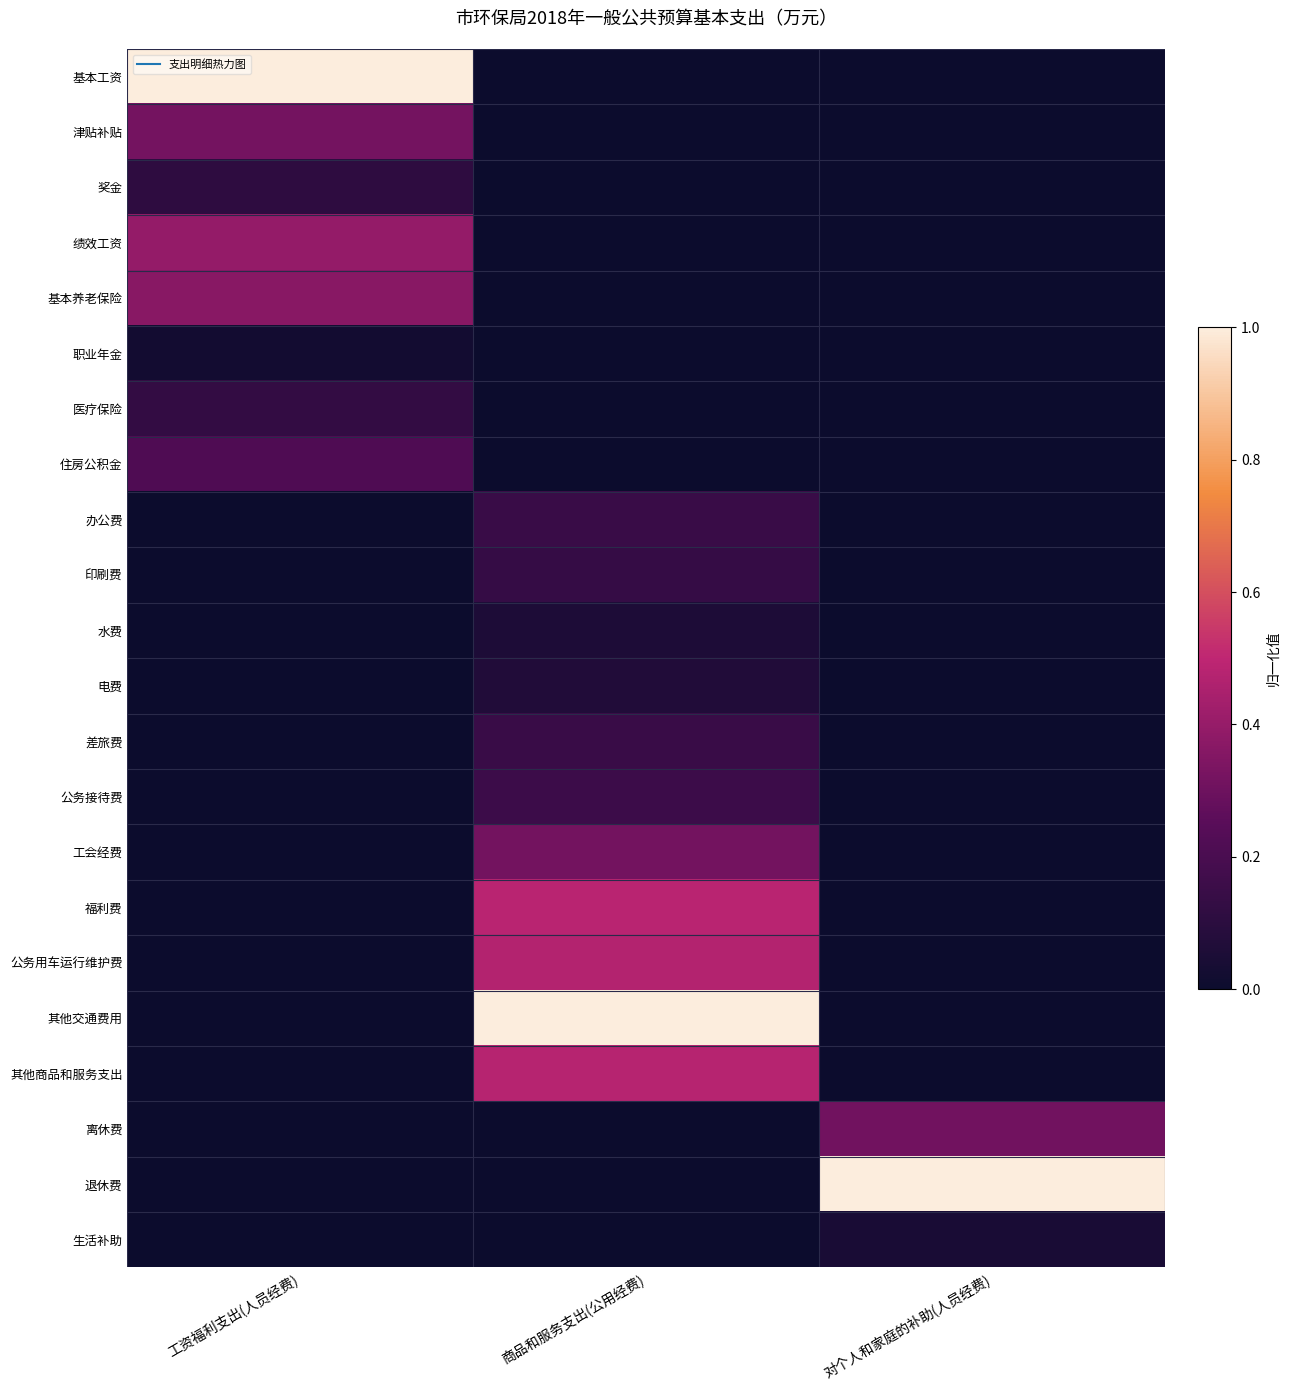

Reading left to right, list all the values displayed in this chart.

基本工资: 工资福利支出(人员经费)=1.0	商品和服务支出(公用经费)=0.0	对个人和家庭的补助(人员经费)=0.0
津贴补贴: 工资福利支出(人员经费)=0.3	商品和服务支出(公用经费)=0.0	对个人和家庭的补助(人员经费)=0.0
奖金: 工资福利支出(人员经费)=0.1	商品和服务支出(公用经费)=0.0	对个人和家庭的补助(人员经费)=0.0
绩效工资: 工资福利支出(人员经费)=0.4	商品和服务支出(公用经费)=0.0	对个人和家庭的补助(人员经费)=0.0
基本养老保险: 工资福利支出(人员经费)=0.4	商品和服务支出(公用经费)=0.0	对个人和家庭的补助(人员经费)=0.0
职业年金: 工资福利支出(人员经费)=0.0	商品和服务支出(公用经费)=0.0	对个人和家庭的补助(人员经费)=0.0
医疗保险: 工资福利支出(人员经费)=0.1	商品和服务支出(公用经费)=0.0	对个人和家庭的补助(人员经费)=0.0
住房公积金: 工资福利支出(人员经费)=0.2	商品和服务支出(公用经费)=0.0	对个人和家庭的补助(人员经费)=0.0
办公费: 工资福利支出(人员经费)=0.0	商品和服务支出(公用经费)=0.1	对个人和家庭的补助(人员经费)=0.0
印刷费: 工资福利支出(人员经费)=0.0	商品和服务支出(公用经费)=0.1	对个人和家庭的补助(人员经费)=0.0
水费: 工资福利支出(人员经费)=0.0	商品和服务支出(公用经费)=0.1	对个人和家庭的补助(人员经费)=0.0
电费: 工资福利支出(人员经费)=0.0	商品和服务支出(公用经费)=0.1	对个人和家庭的补助(人员经费)=0.0
差旅费: 工资福利支出(人员经费)=0.0	商品和服务支出(公用经费)=0.1	对个人和家庭的补助(人员经费)=0.0
公务接待费: 工资福利支出(人员经费)=0.0	商品和服务支出(公用经费)=0.2	对个人和家庭的补助(人员经费)=0.0
工会经费: 工资福利支出(人员经费)=0.0	商品和服务支出(公用经费)=0.3	对个人和家庭的补助(人员经费)=0.0
福利费: 工资福利支出(人员经费)=0.0	商品和服务支出(公用经费)=0.5	对个人和家庭的补助(人员经费)=0.0
公务用车运行维护费: 工资福利支出(人员经费)=0.0	商品和服务支出(公用经费)=0.5	对个人和家庭的补助(人员经费)=0.0
其他交通费用: 工资福利支出(人员经费)=0.0	商品和服务支出(公用经费)=1.0	对个人和家庭的补助(人员经费)=0.0
其他商品和服务支出: 工资福利支出(人员经费)=0.0	商品和服务支出(公用经费)=0.5	对个人和家庭的补助(人员经费)=0.0
离休费: 工资福利支出(人员经费)=0.0	商品和服务支出(公用经费)=0.0	对个人和家庭的补助(人员经费)=0.3
退休费: 工资福利支出(人员经费)=0.0	商品和服务支出(公用经费)=0.0	对个人和家庭的补助(人员经费)=1.0
生活补助: 工资福利支出(人员经费)=0.0	商品和服务支出(公用经费)=0.0	对个人和家庭的补助(人员经费)=0.0